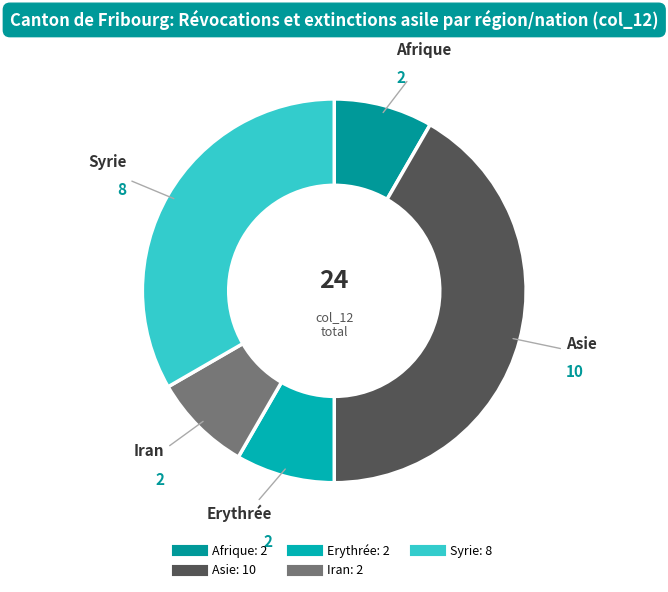

Does any single category account for the majority?

No